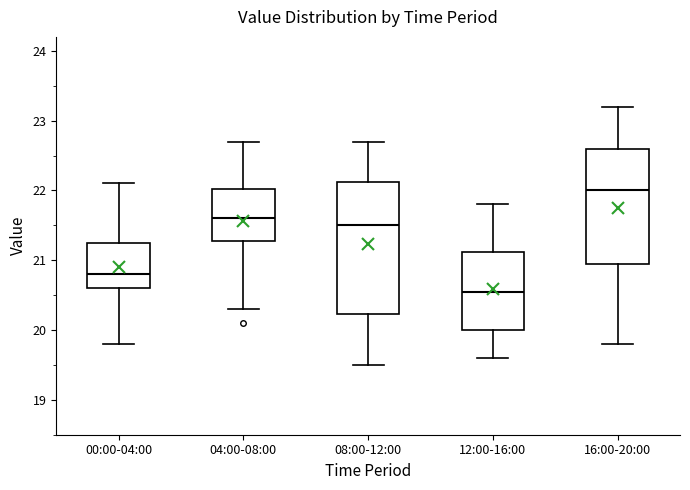

Where does the upper whisker of the box for 16:00-20:00 end on the y-axis? The values are not printed on the chart, so give them approximately, as read against the axis.

23.2